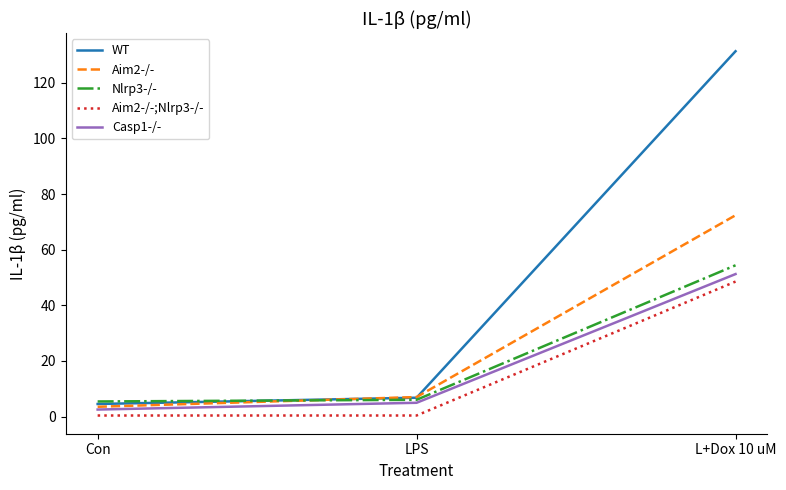

At which category is the sum across all series the highest?

L+Dox 10 uM